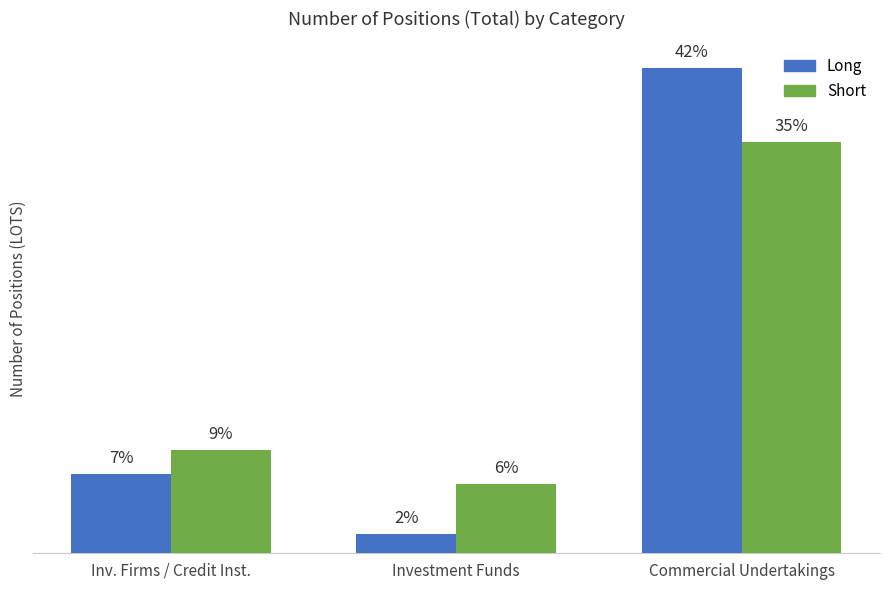

Reading left to right, transcribe all the data shown in this chart.

Long: 4085.0	981.1	24890.0
Short: 5294.9	3575.8	21133.4